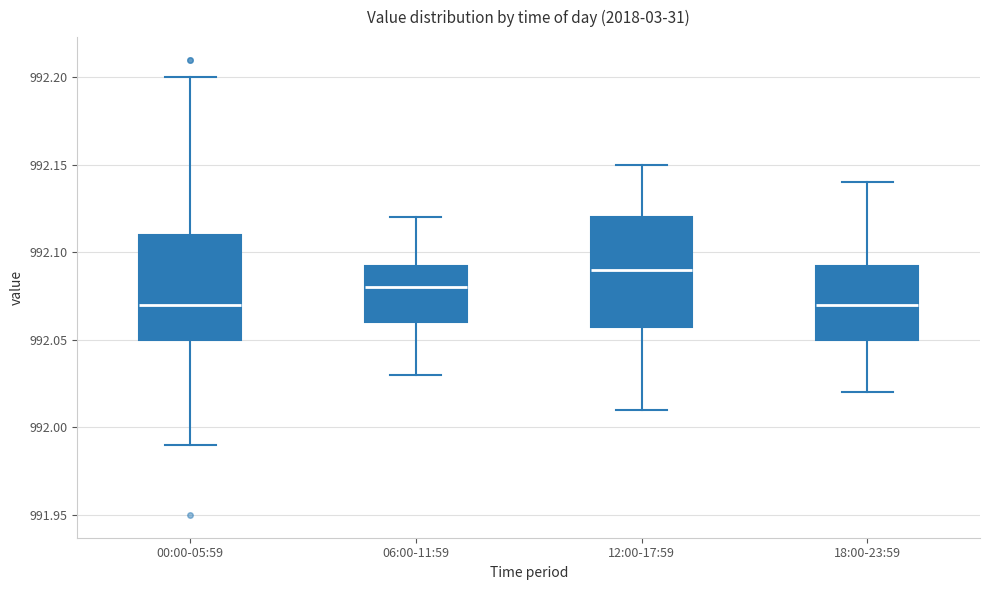

Where does the upper whisker of the box for 06:00-11:59 end on the y-axis? The values are not printed on the chart, so give them approximately, as read against the axis.

992.120